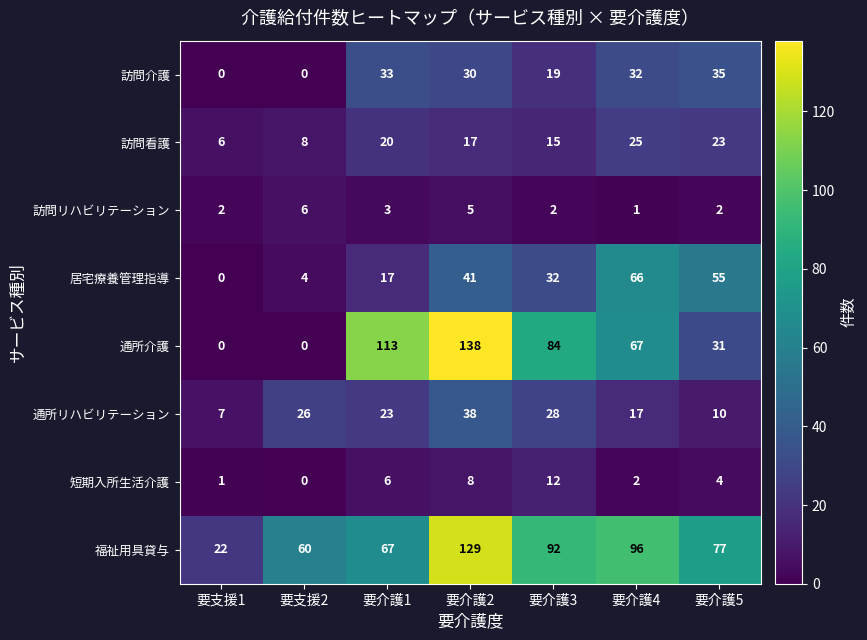

Rank the series by their maximum value, from highest to lowest.

通所介護, 福祉用具貸与, 居宅療養管理指導, 通所リハビリテーション, 訪問介護, 訪問看護, 短期入所生活介護, 訪問リハビリテーション